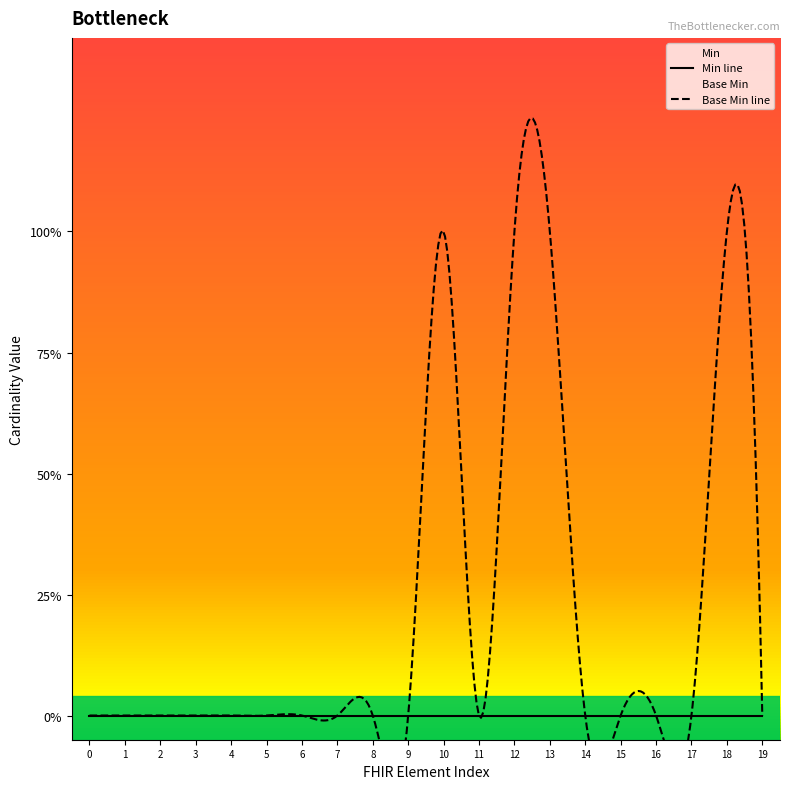

How many lines are shown in the chart?

2